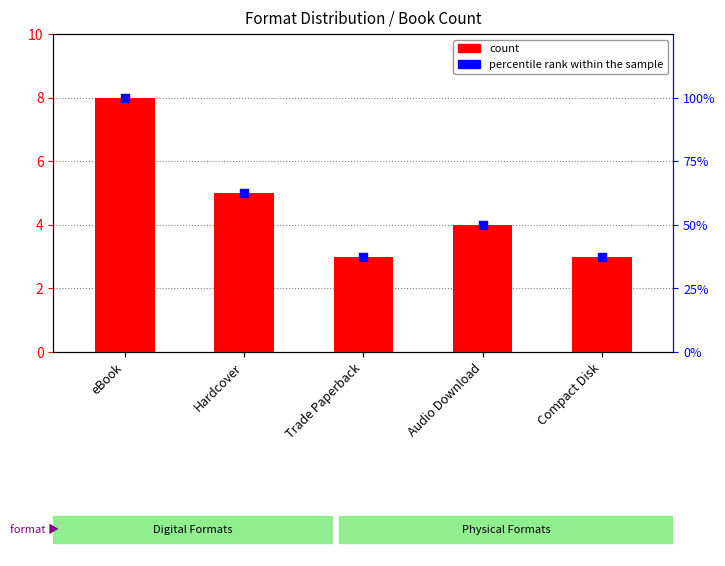

At which category is the sum across all series the highest?

eBook